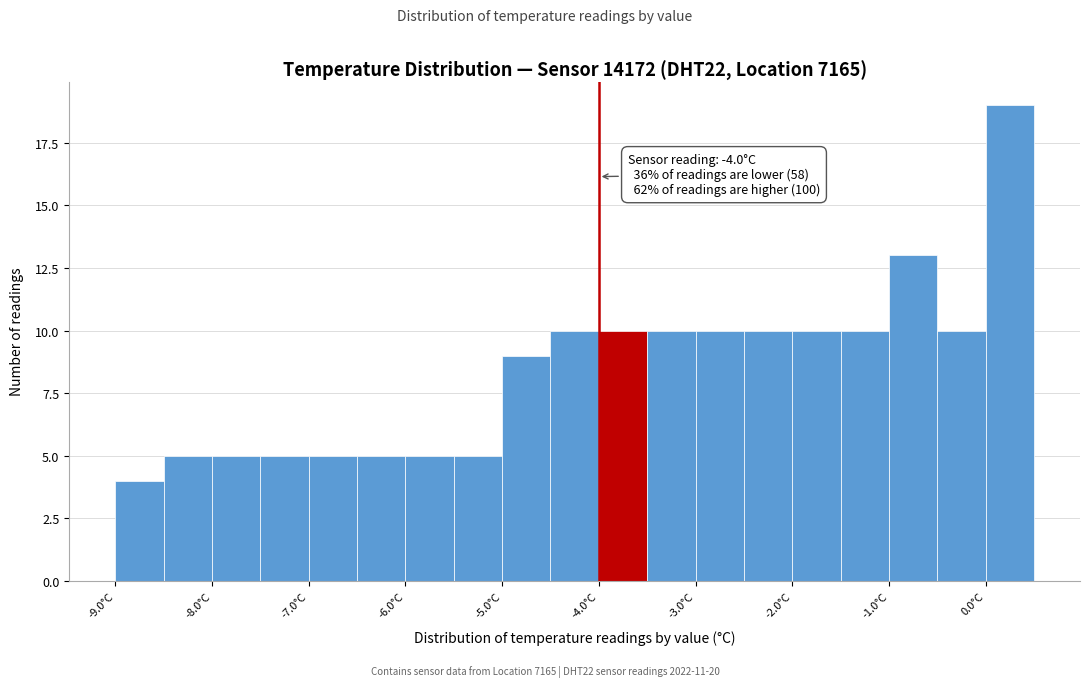

Over which range of the x-axis is the bar tallest?

0.0 to 0.5